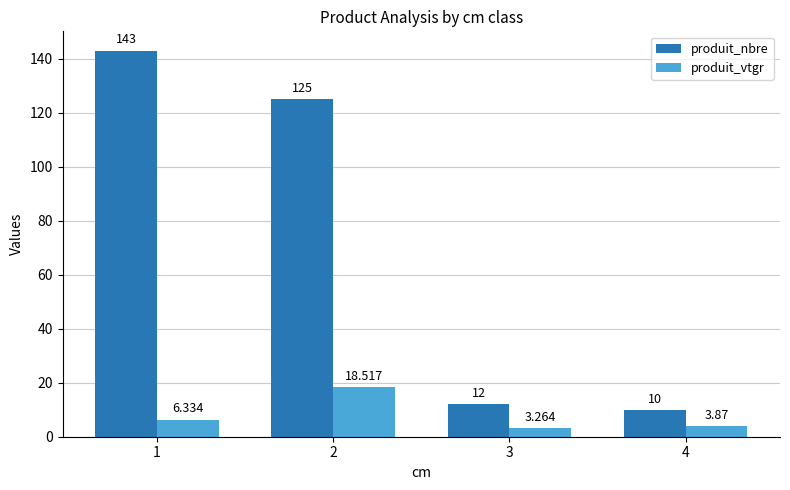

What is the difference between the highest and lowest values at 2?

106.5